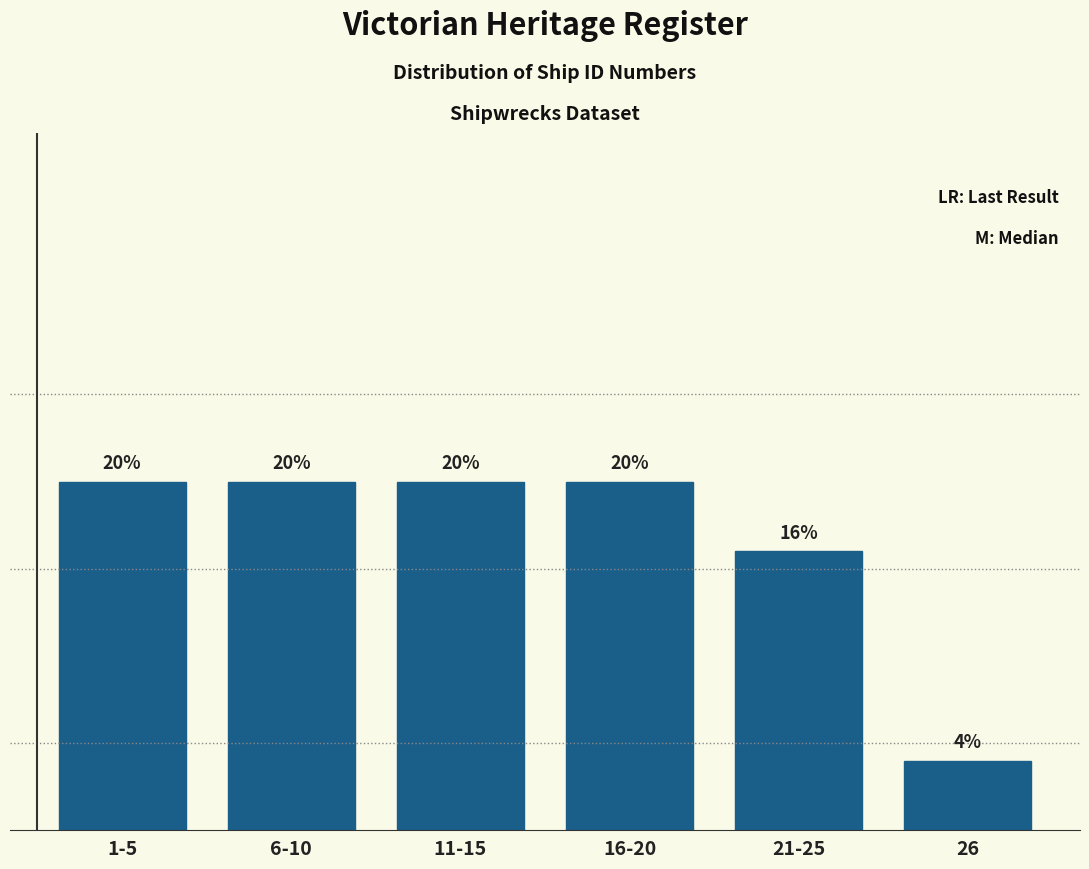

Reading right to left, list all the values displayed in this chart.

4	16	20	20	20	20